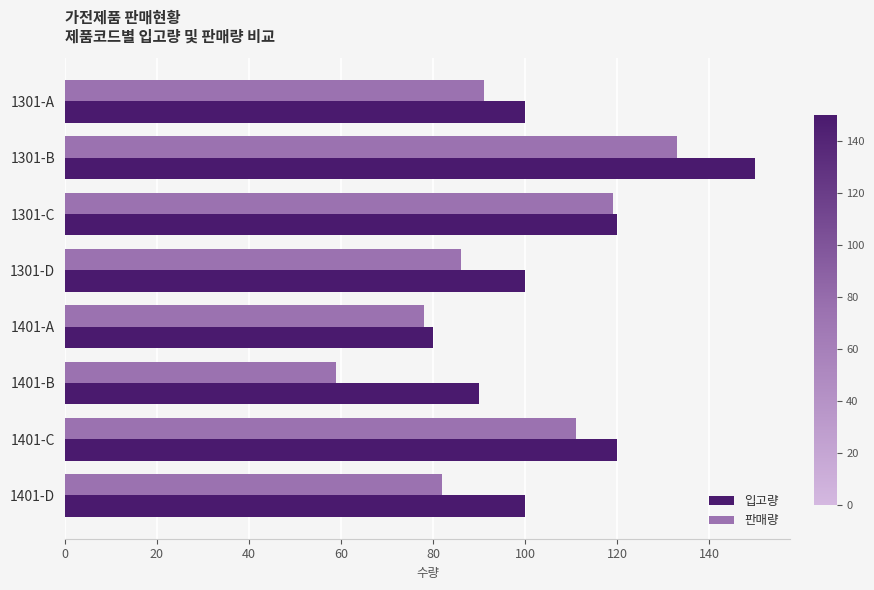

What is the sum of all 판매량 values?

759